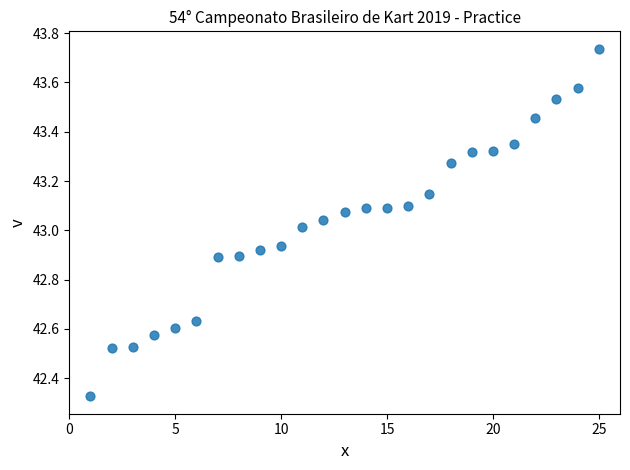

What is the range of X values (max minus min)?

24.0